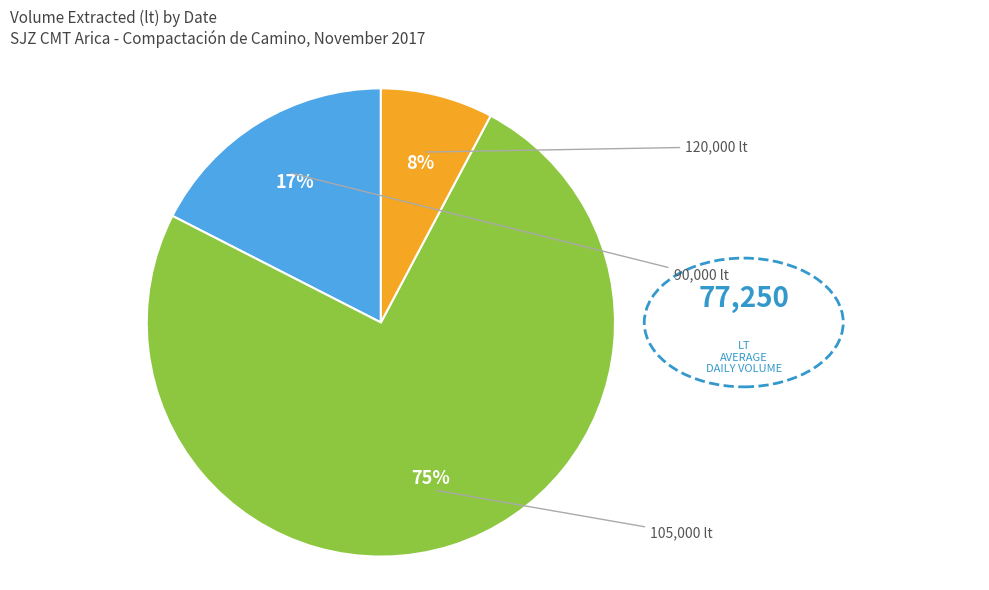

How many slices are in this pie chart?

3